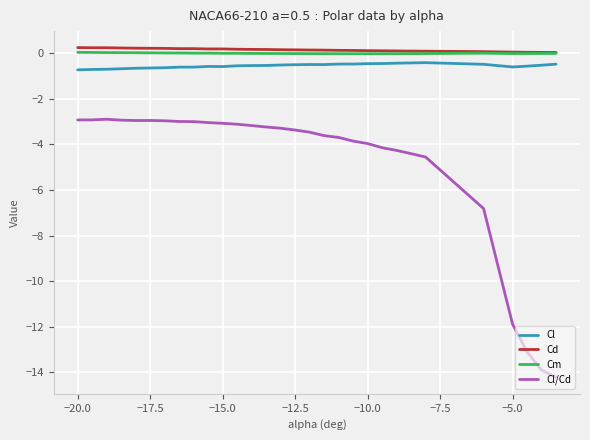

True or false: Cd and Cl/Cd cross at least once.

False